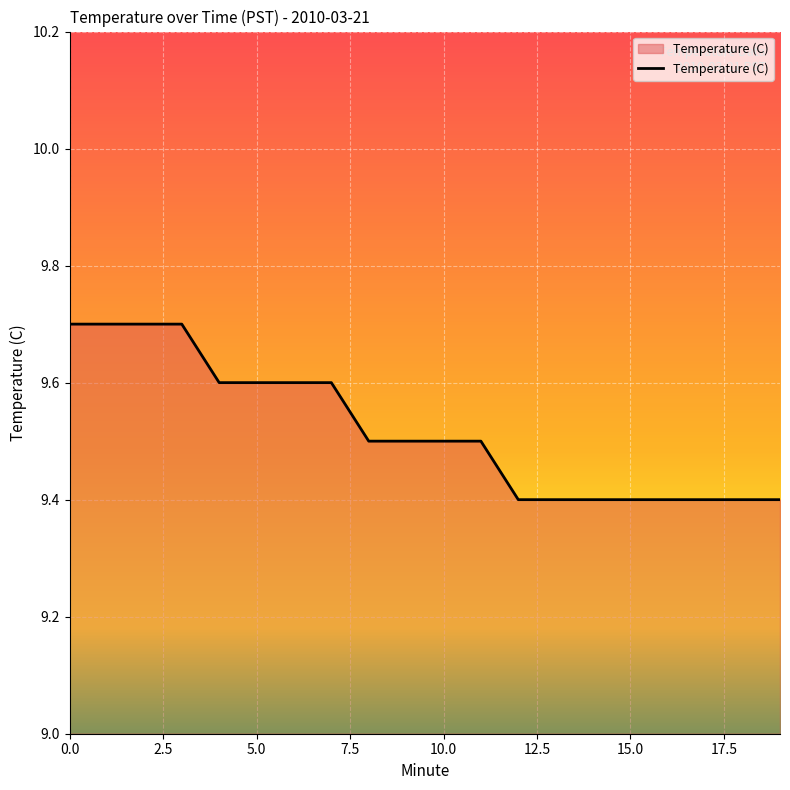

What is the smallest value displayed?

9.4